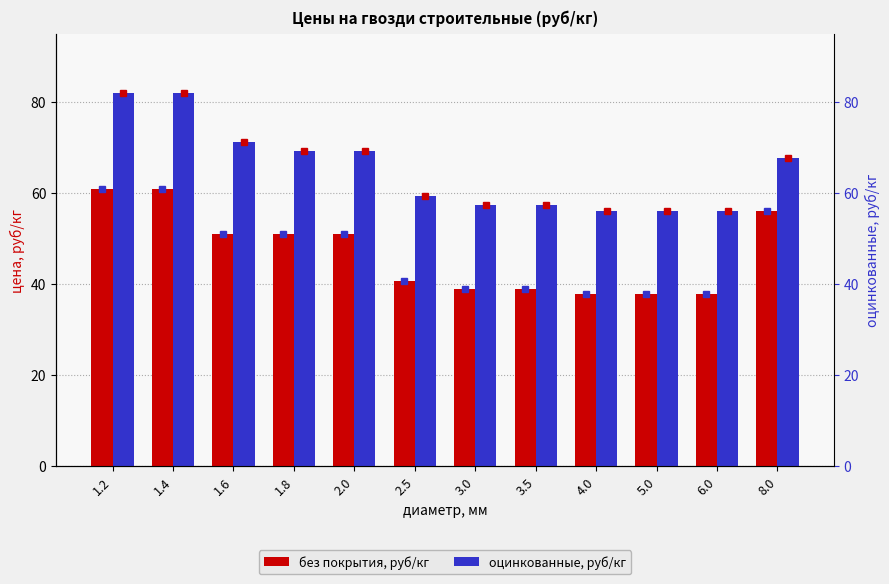

At which label does без покрытия, руб/кг reach its peak?

1.2